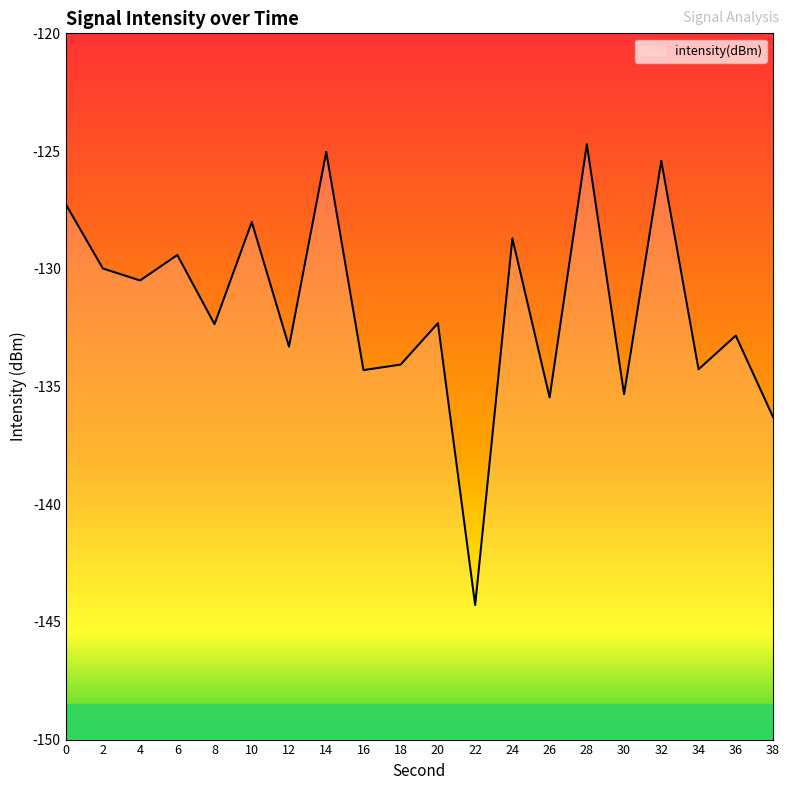

The chart shows a value of -134.3 at 16. True or false?

True